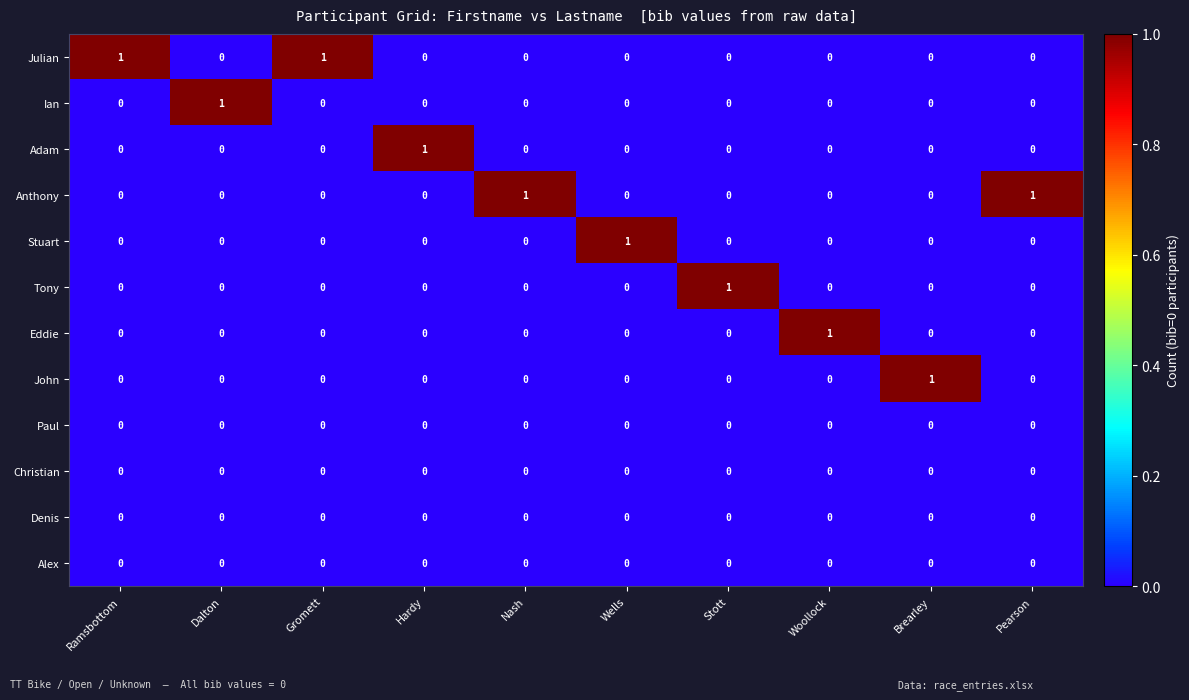

The value of Paul at Hardy is 0. True or false?

True